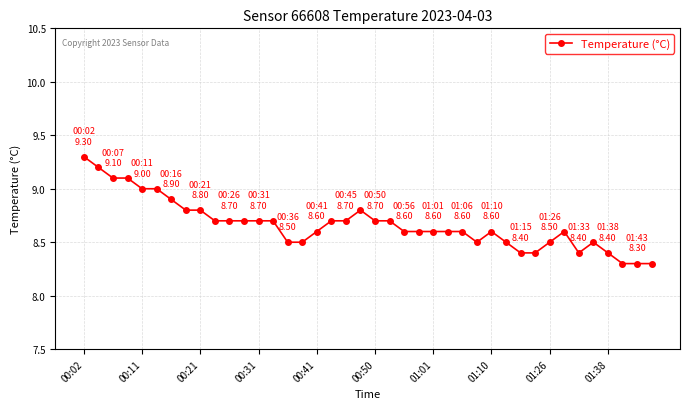

What is the maximum value shown in the chart?

9.3